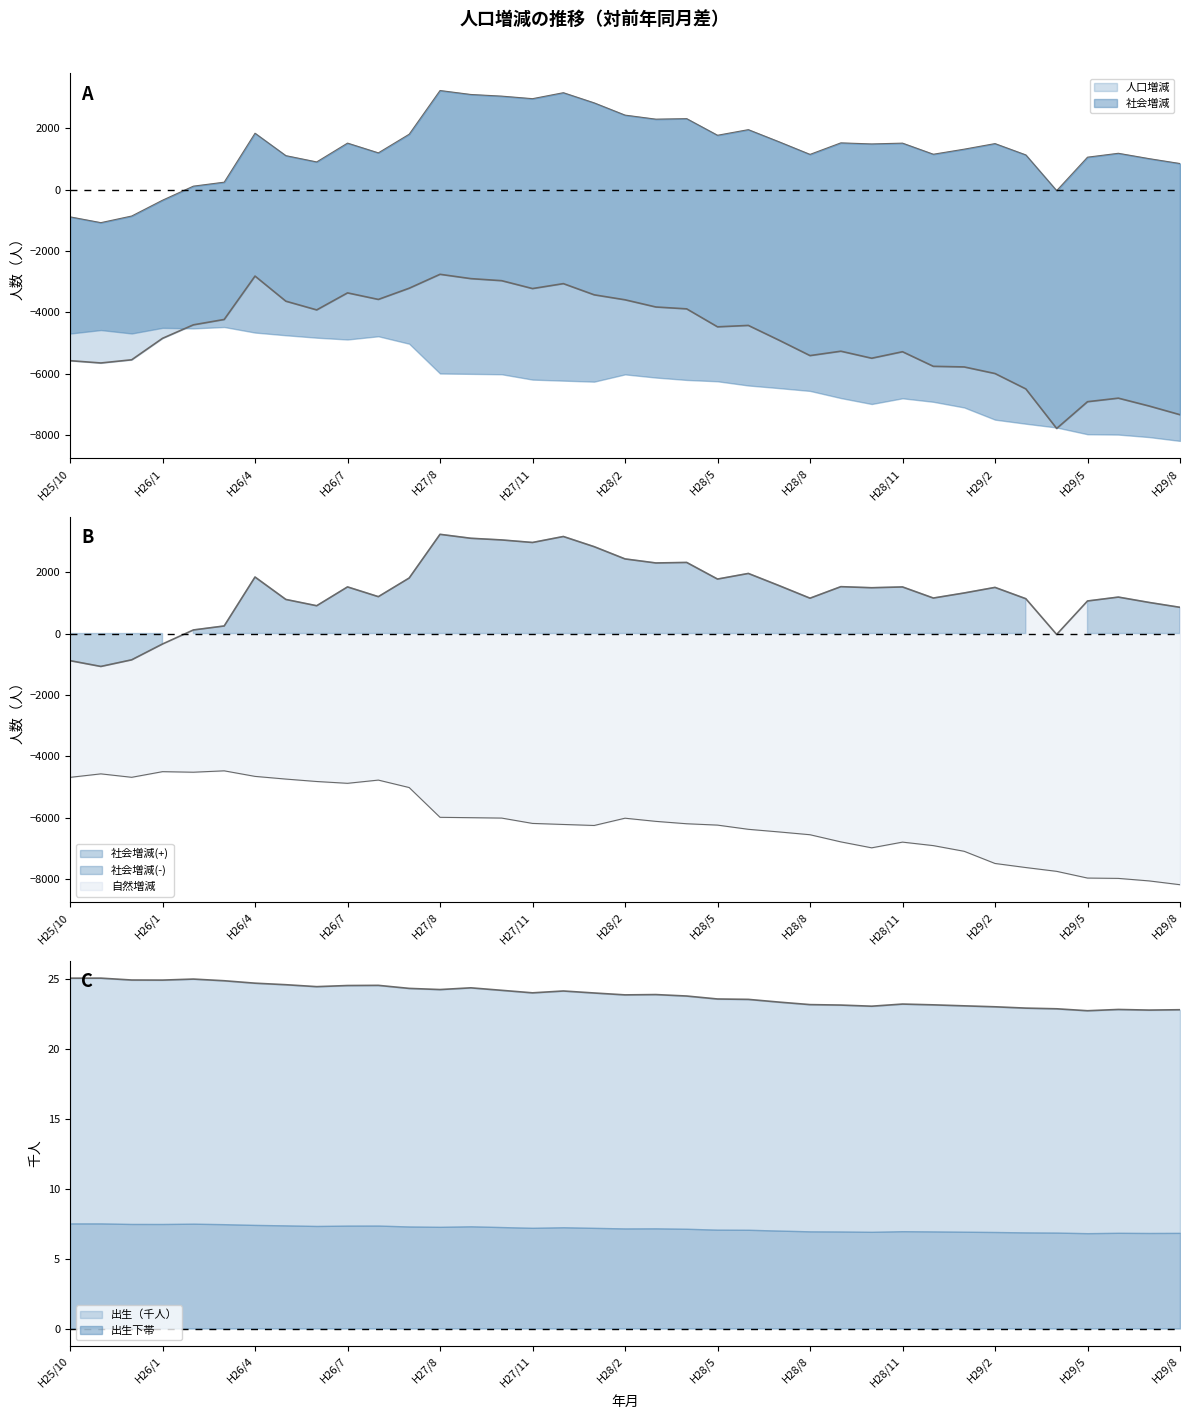

How many data points in 人口増減 are above -4472?

18